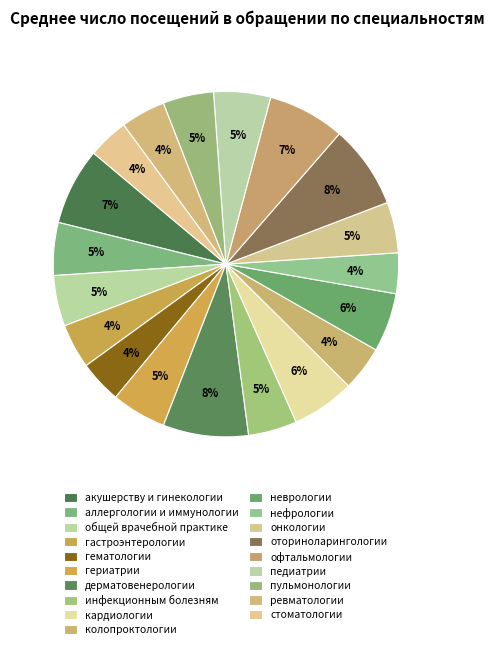

To the nearest percent, what is the average slice percentage?

5%